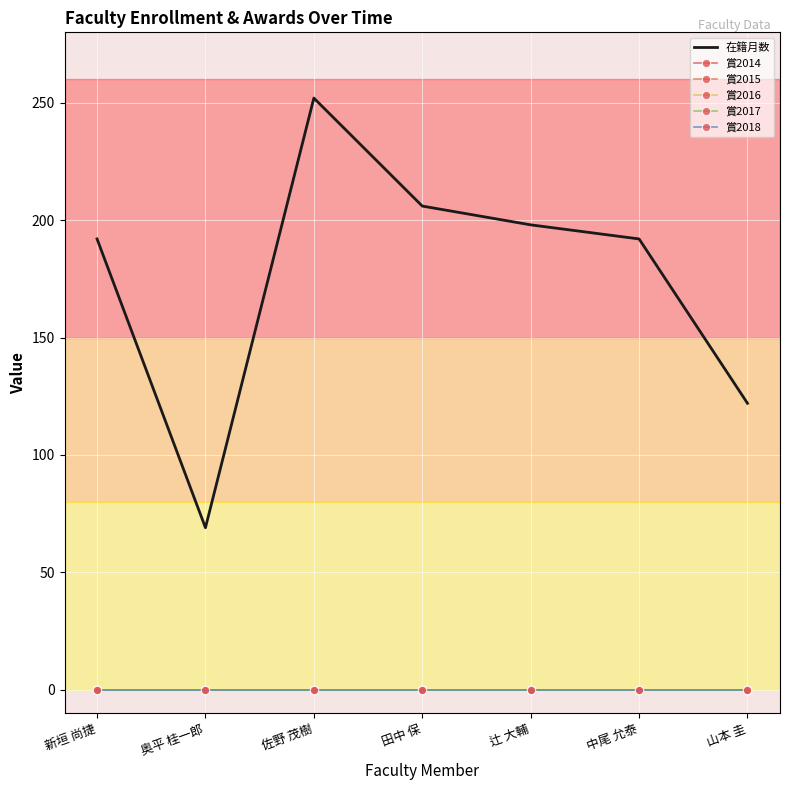

List the series in order of their peak value, highest first.

在籍月数, 賞2014, 賞2015, 賞2016, 賞2017, 賞2018